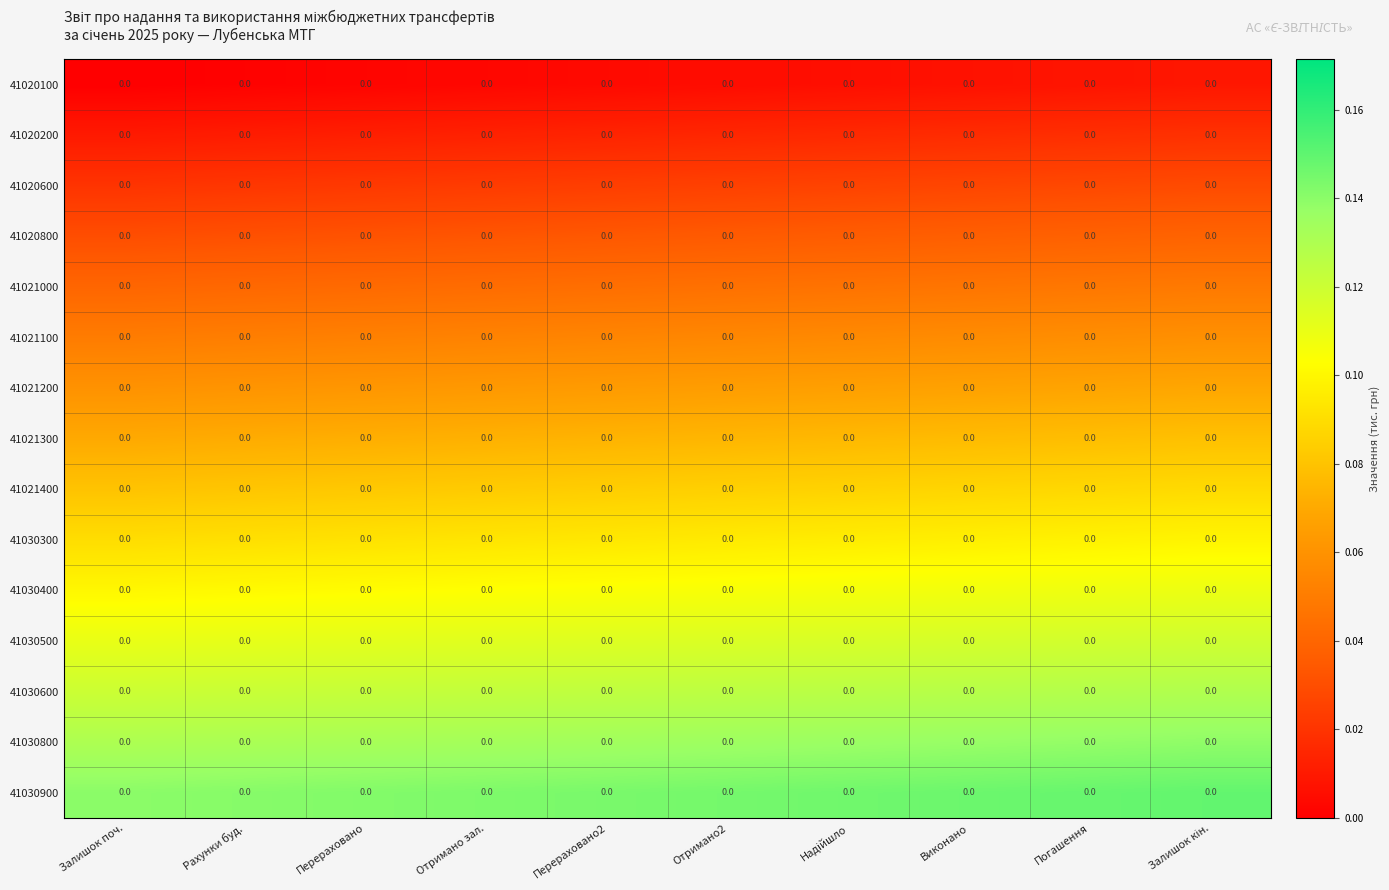

At how many categories does at least one series exceed 0?

10